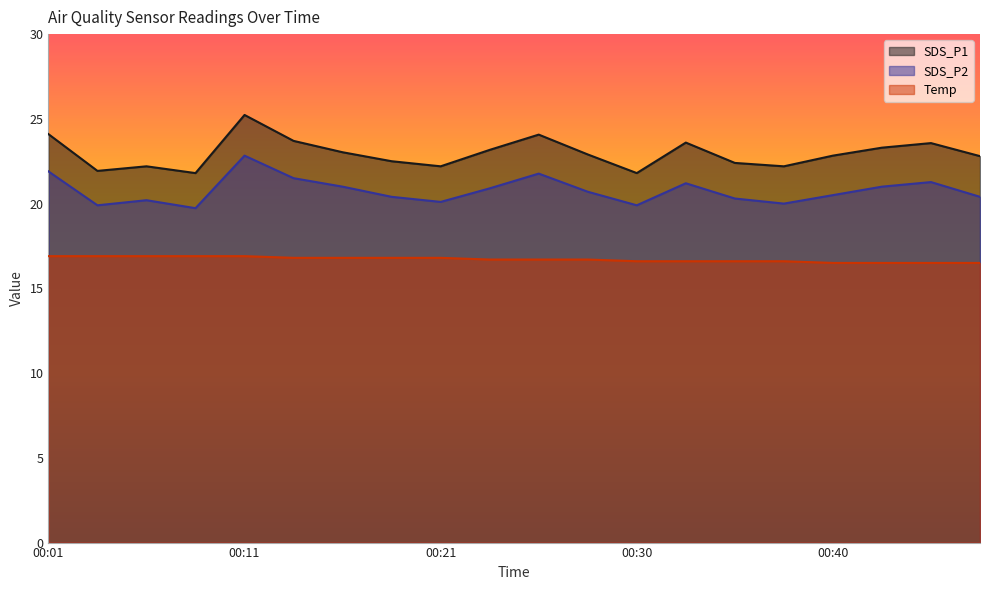

What is the value of the SDS_P2 point at the 15th from the left?

20.3